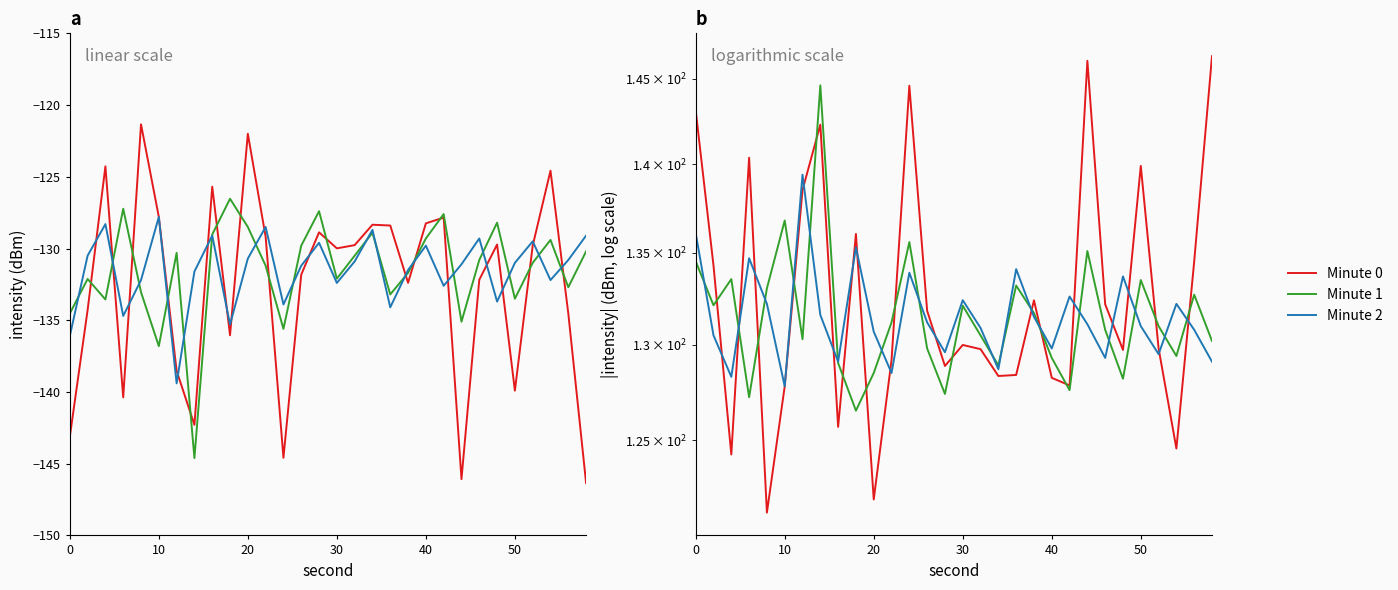

At how many categories does at least one series exceed 124?

30